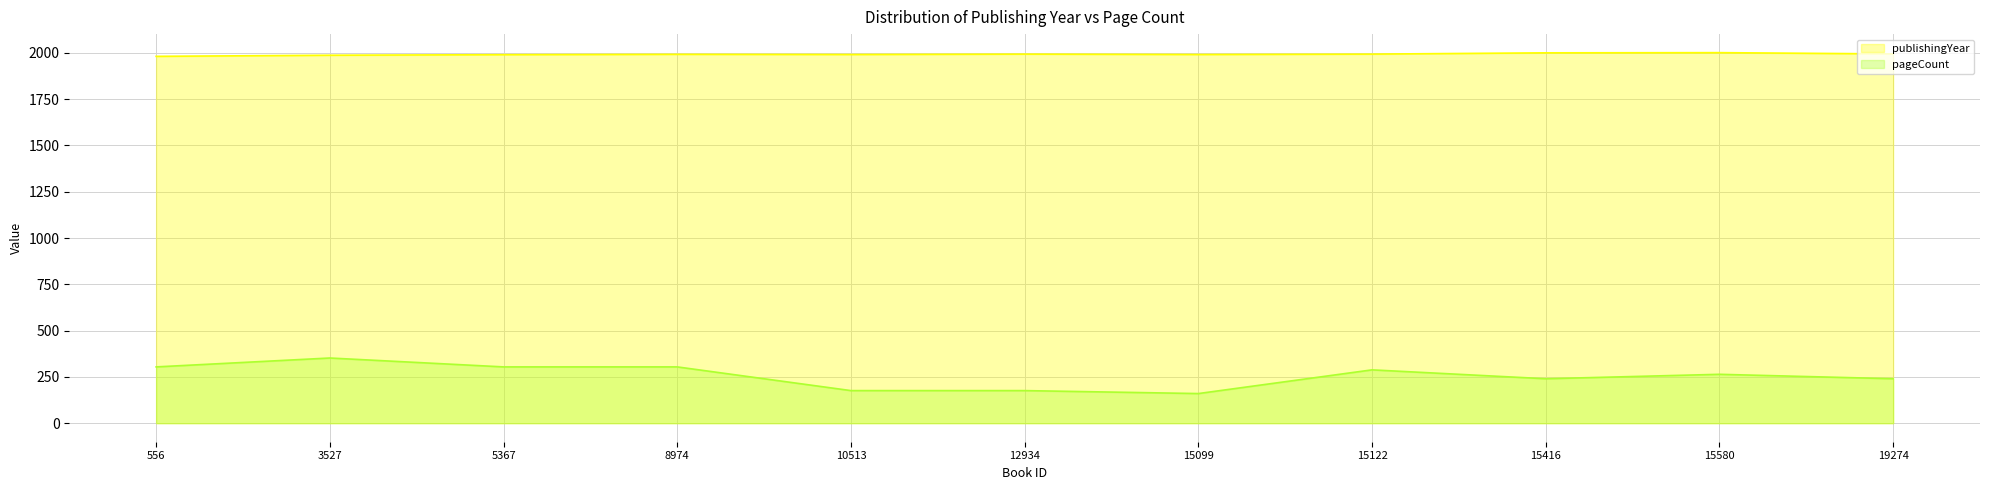

At which label does pageCount first exceed 264?

556